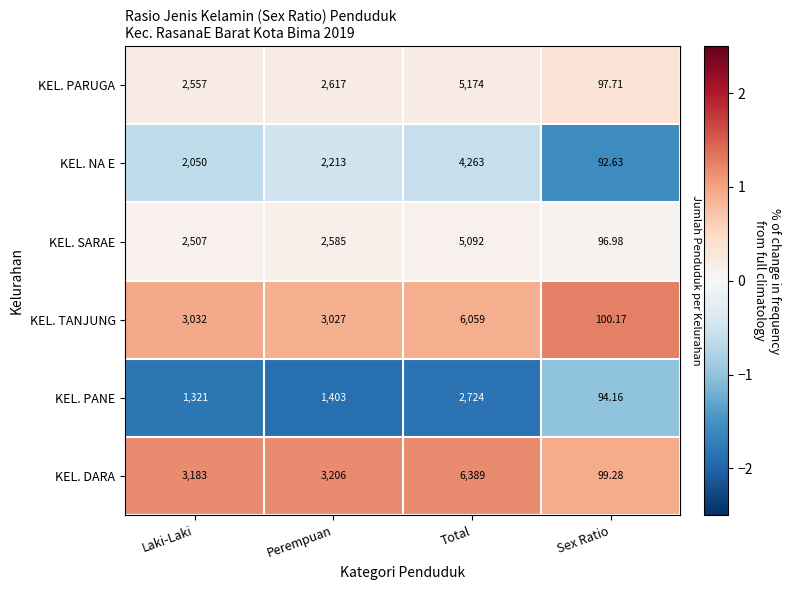

At Perempuan, list the series in order from smallest to largest.

KEL. PANE, KEL. NA E, KEL. SARAE, KEL. PARUGA, KEL. TANJUNG, KEL. DARA